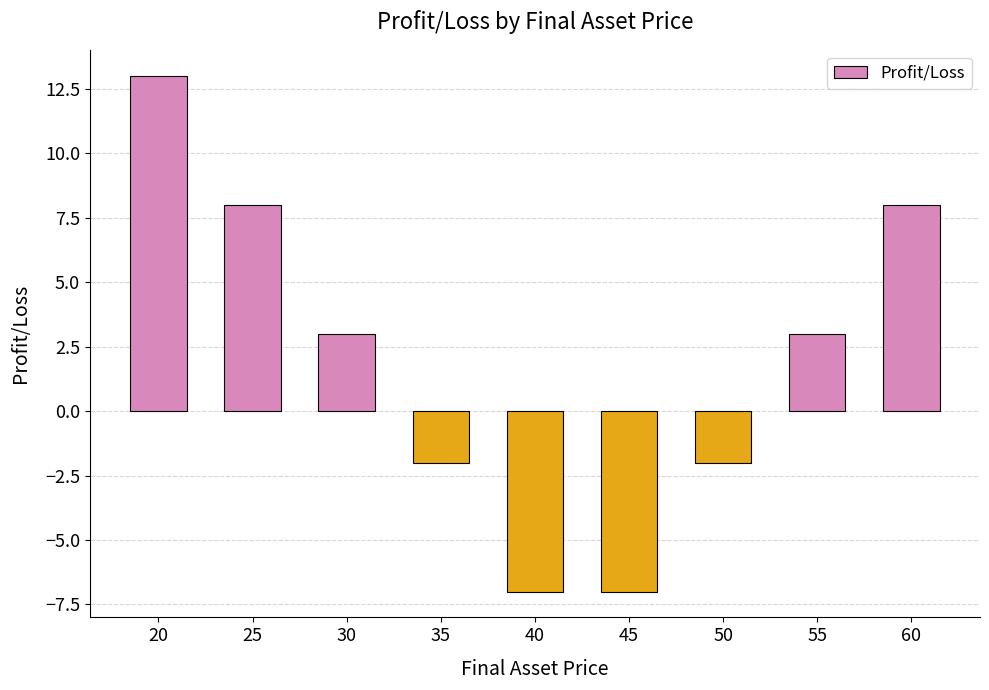

What is the value of the 2nd bar from the left?

8